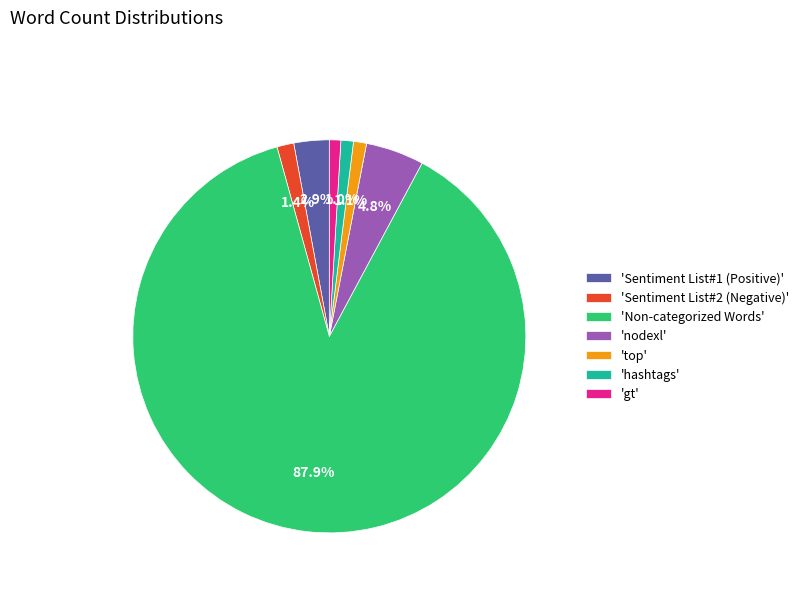

Do 'Sentiment List#2 (Negative)' and 'Non-categorized Words' together represent more than half of the pie?

Yes